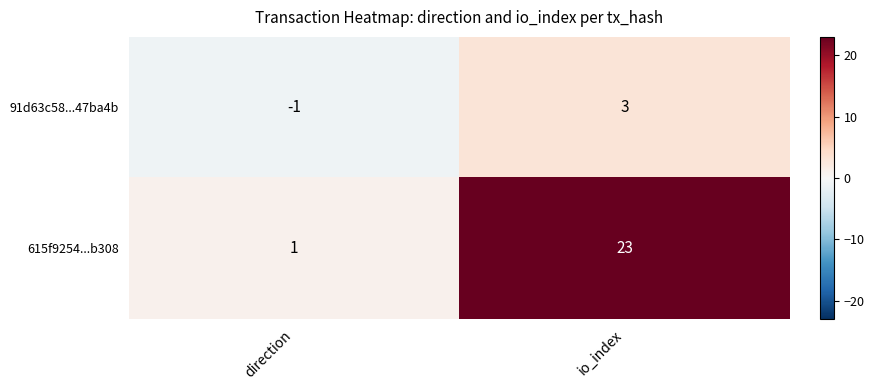

Between direction and io_index, which series saw the biggest shift?

615f9254...b308